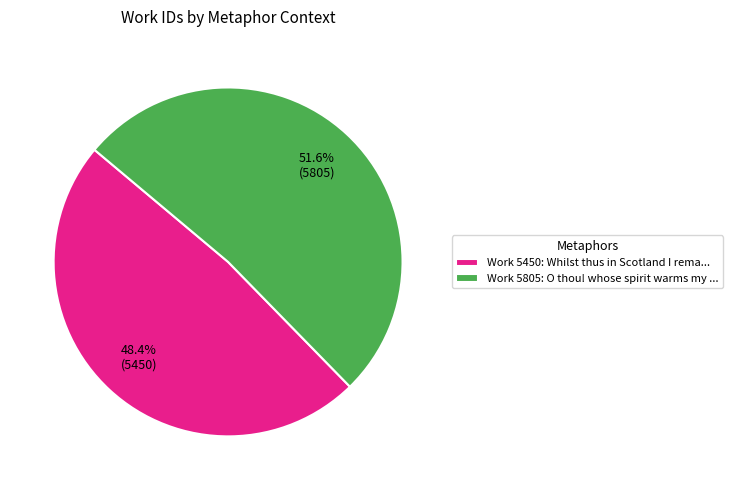

What is the largest slice in the pie chart?

Work 5805: O thou! whose spirit warms my ...